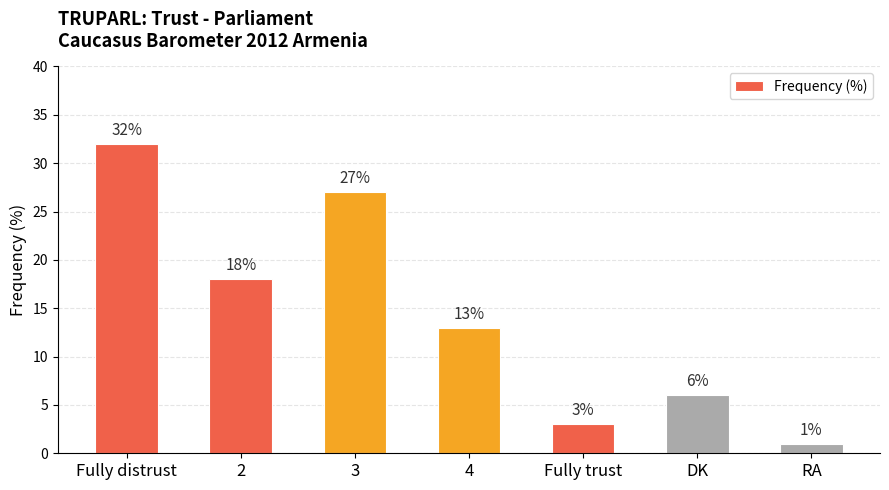

Which has a higher value, Fully distrust or 3?

Fully distrust